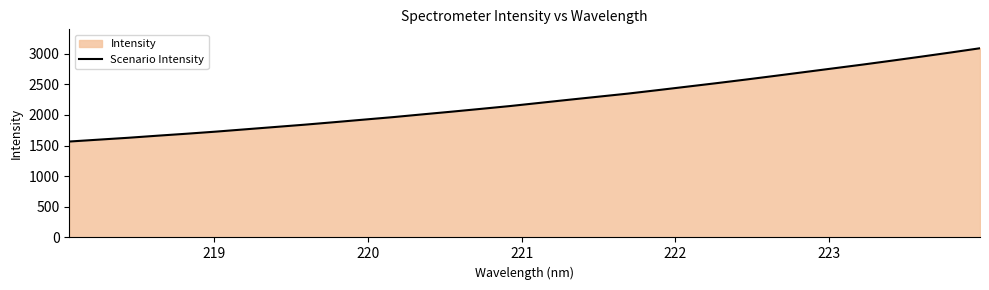

What is the minimum value shown in the chart?

1565.9